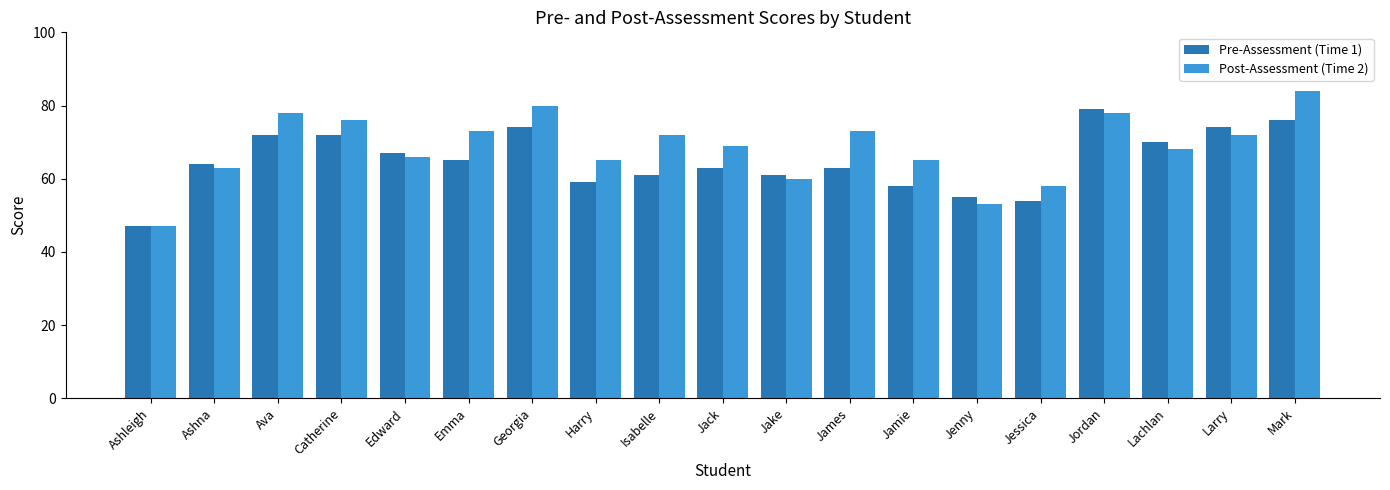

What is the difference between the maximum and minimum values in the Post-Assessment (Time 2) series?

37